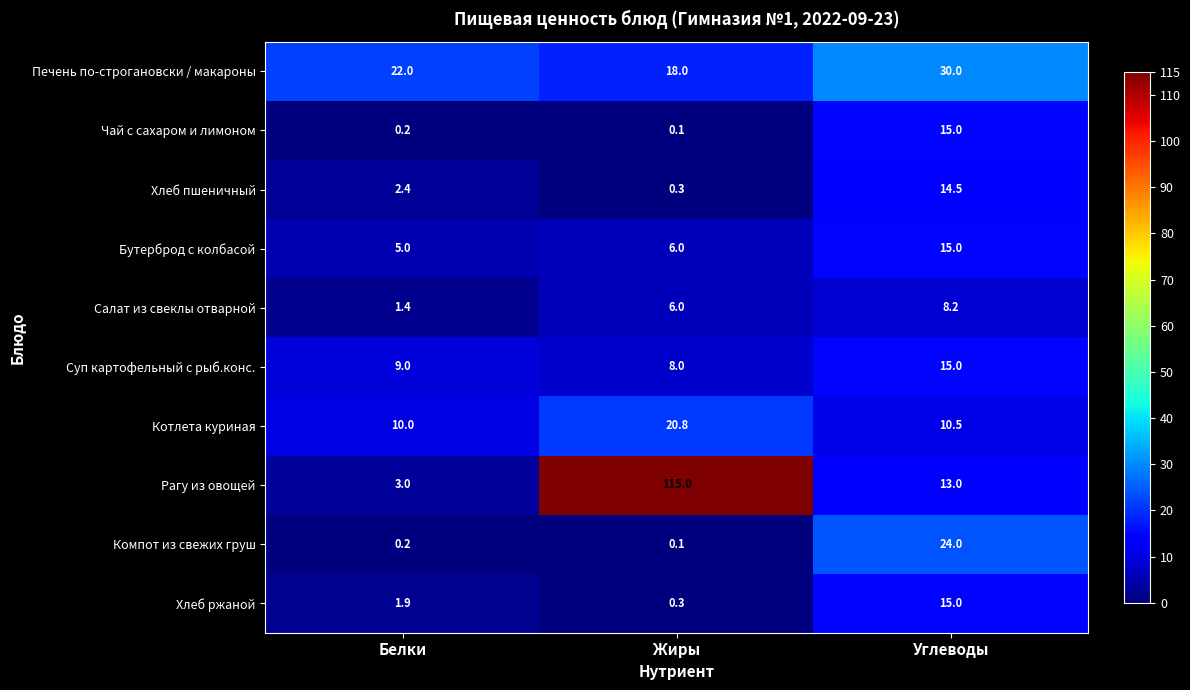

What is the minimum value shown in the chart?

0.1